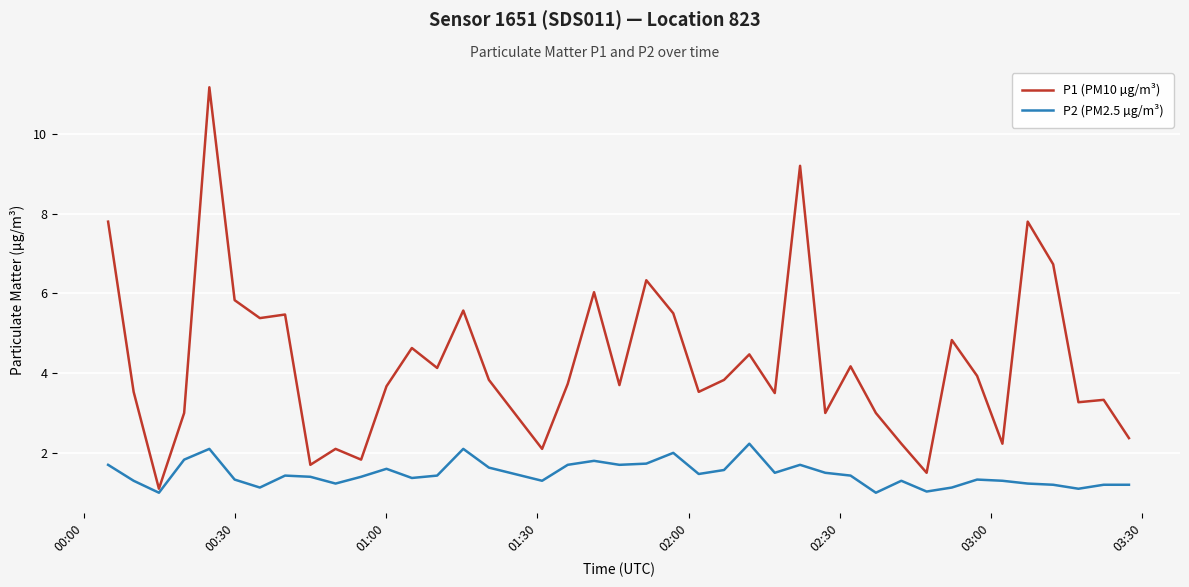

List the series in order of their overall mean, highest first.

P1 (PM10 µg/m³), P2 (PM2.5 µg/m³)